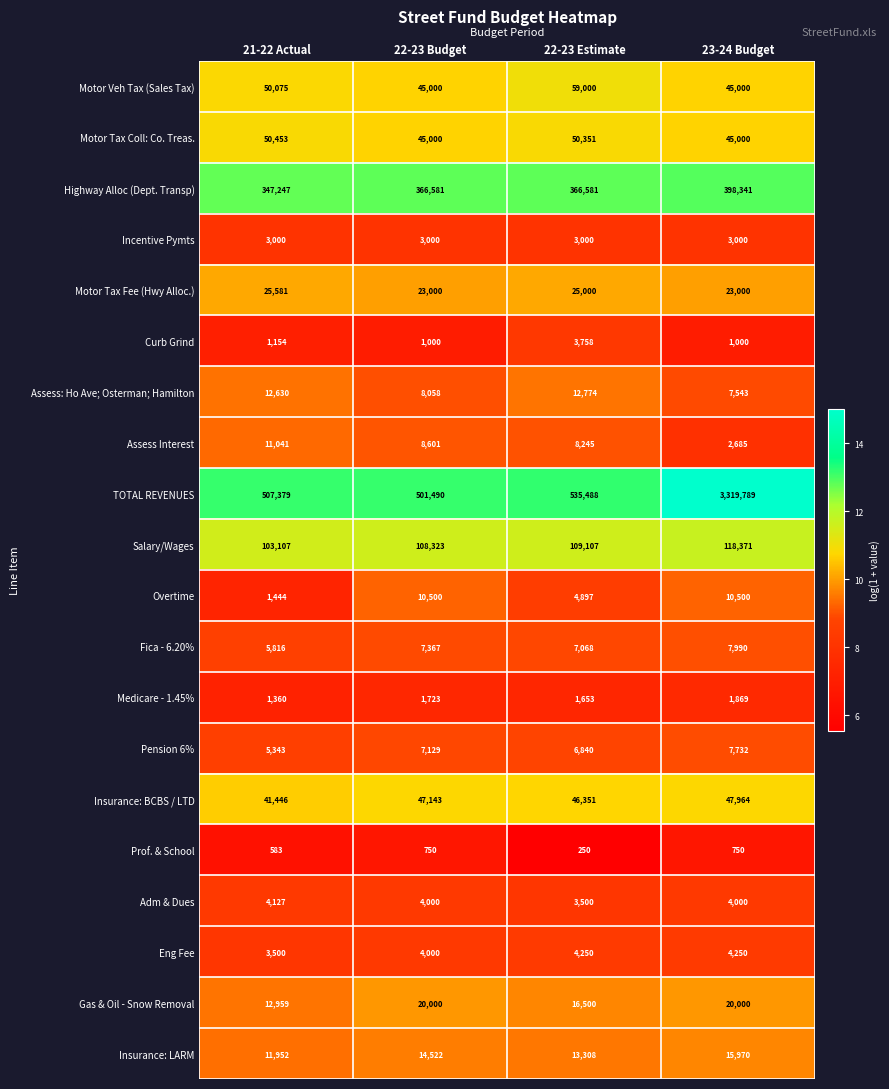

List the series in order of their peak value, highest first.

TOTAL REVENUES, Highway Alloc (Dept. Transp), Salary/Wages, Motor Veh Tax (Sales Tax), Motor Tax Coll: Co. Treas., Insurance: BCBS / LTD, Motor Tax Fee (Hwy Alloc.), Gas & Oil - Snow Removal, Insurance: LARM, Assess: Ho Ave; Osterman; Hamilton, Assess Interest, Overtime, Fica - 6.20%, Pension 6%, Eng Fee, Adm & Dues, Curb Grind, Incentive Pymts, Medicare - 1.45%, Prof. & School